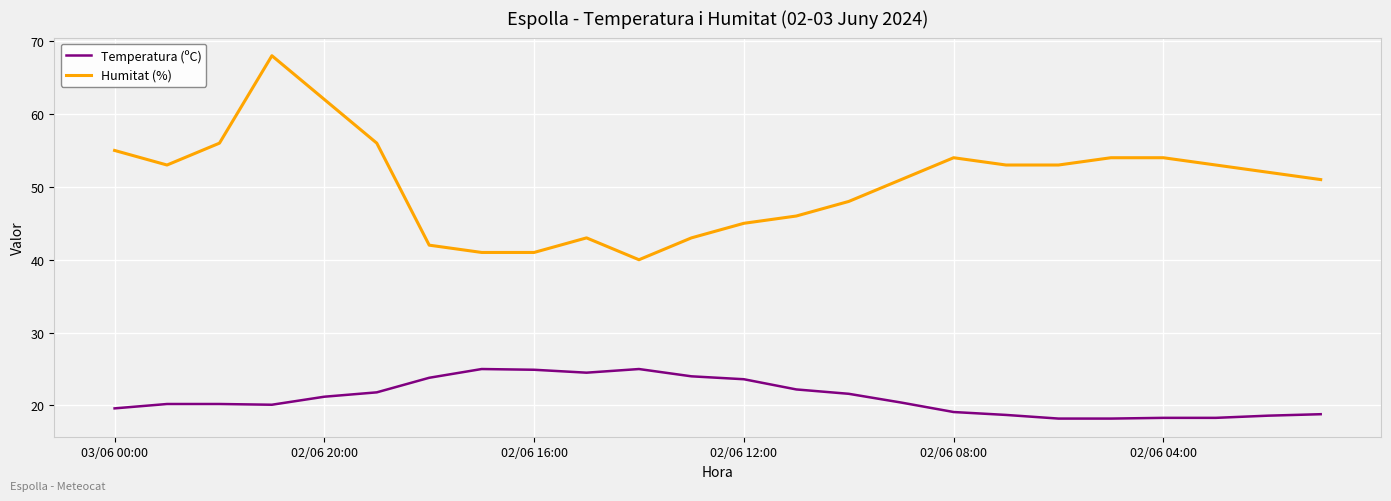

What is the difference between the maximum and minimum values in the Humitat (%) series?

28.0